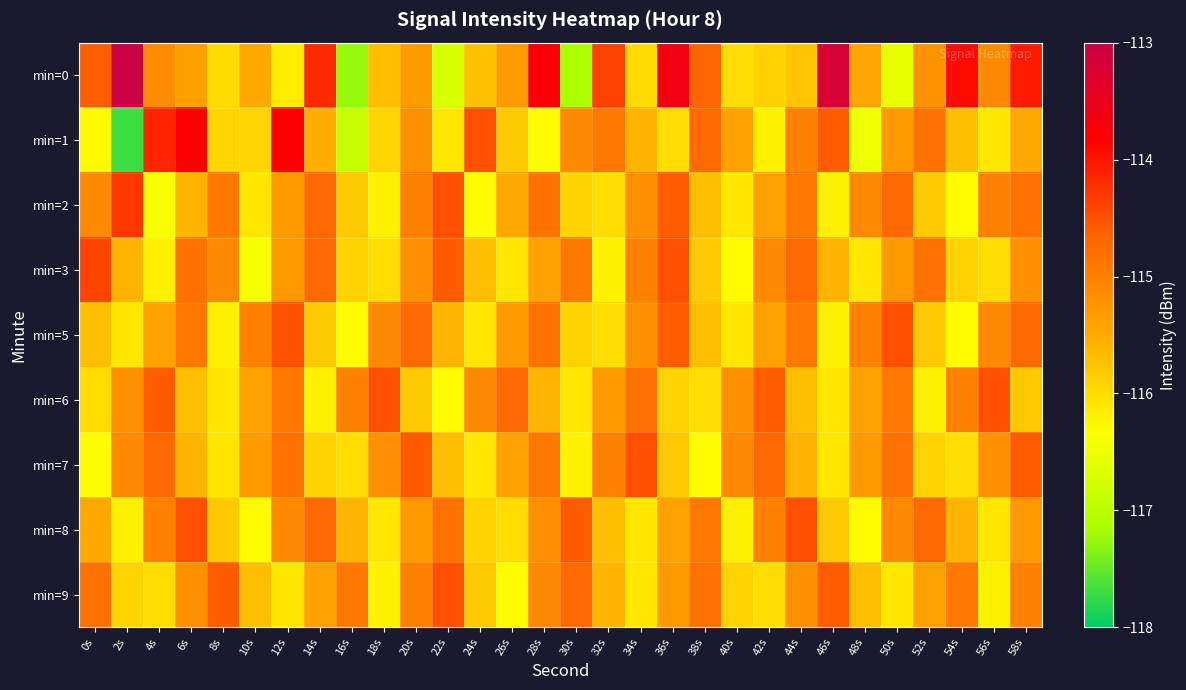

Reading left to right, list all the values displayed in this chart.

min=0: 0s=-114.6	2s=-113.0	4s=-115.1	6s=-115.4	8s=-116.0	10s=-115.5	12s=-116.2	14s=-114.2	16s=-117.3	18s=-115.7	20s=-115.3	22s=-116.7	24s=-115.7	26s=-115.3	28s=-113.8	30s=-117.1	32s=-114.4	34s=-116.0	36s=-113.6	38s=-114.7	40s=-116.0	42s=-115.9	44s=-115.8	46s=-113.2	48s=-115.4	50s=-116.6	52s=-115.2	54s=-113.9	56s=-115.1	58s=-114.1
min=1: 0s=-116.3	2s=-117.7	4s=-114.1	6s=-113.8	8s=-115.9	10s=-115.9	12s=-113.8	14s=-115.5	16s=-116.9	18s=-115.9	20s=-115.2	22s=-116.1	24s=-114.5	26s=-115.8	28s=-116.3	30s=-115.1	32s=-114.9	34s=-115.6	36s=-116.0	38s=-114.7	40s=-115.4	42s=-116.2	44s=-115.0	46s=-114.6	48s=-116.5	50s=-115.3	52s=-114.8	54s=-115.7	56s=-116.1	58s=-115.5
min=2: 0s=-115.1	2s=-114.3	4s=-116.4	6s=-115.6	8s=-114.9	10s=-116.1	12s=-115.3	14s=-114.7	16s=-115.8	18s=-116.2	20s=-115.0	22s=-114.5	24s=-116.3	26s=-115.5	28s=-114.8	30s=-115.9	32s=-116.0	34s=-115.2	36s=-114.6	38s=-115.7	40s=-116.1	42s=-115.4	44s=-114.9	46s=-116.2	48s=-115.1	50s=-114.7	52s=-115.8	54s=-116.3	56s=-115.0	58s=-114.8
min=3: 0s=-114.4	2s=-115.6	4s=-116.2	6s=-114.8	8s=-115.1	10s=-116.4	12s=-115.3	14s=-114.7	16s=-115.9	18s=-116.0	20s=-115.2	22s=-114.6	24s=-115.7	26s=-116.1	28s=-115.4	30s=-114.9	32s=-116.2	34s=-115.0	36s=-114.5	38s=-115.8	40s=-116.3	42s=-115.1	44s=-114.7	46s=-115.6	48s=-116.1	50s=-115.3	52s=-114.8	54s=-115.9	56s=-116.0	58s=-115.2
min=5: 0s=-115.7	2s=-116.1	4s=-115.4	6s=-114.9	8s=-116.2	10s=-115.0	12s=-114.5	14s=-115.8	16s=-116.3	18s=-115.1	20s=-114.7	22s=-115.6	24s=-116.1	26s=-115.3	28s=-114.8	30s=-115.9	32s=-116.0	34s=-115.2	36s=-114.6	38s=-115.7	40s=-116.1	42s=-115.4	44s=-114.9	46s=-116.2	48s=-115.0	50s=-114.5	52s=-115.8	54s=-116.3	56s=-115.1	58s=-114.7
min=6: 0s=-116.0	2s=-115.2	4s=-114.6	6s=-115.7	8s=-116.1	10s=-115.4	12s=-114.9	14s=-116.2	16s=-115.0	18s=-114.5	20s=-115.8	22s=-116.3	24s=-115.1	26s=-114.7	28s=-115.6	30s=-116.1	32s=-115.3	34s=-114.8	36s=-115.9	38s=-116.0	40s=-115.2	42s=-114.6	44s=-115.7	46s=-116.1	48s=-115.4	50s=-114.9	52s=-116.2	54s=-115.0	56s=-114.5	58s=-115.8
min=7: 0s=-116.3	2s=-115.1	4s=-114.7	6s=-115.6	8s=-116.1	10s=-115.3	12s=-114.8	14s=-115.9	16s=-116.0	18s=-115.2	20s=-114.6	22s=-115.7	24s=-116.1	26s=-115.4	28s=-114.9	30s=-116.2	32s=-115.0	34s=-114.5	36s=-115.8	38s=-116.3	40s=-115.1	42s=-114.7	44s=-115.6	46s=-116.1	48s=-115.3	50s=-114.8	52s=-115.9	54s=-116.0	56s=-115.2	58s=-114.6
min=8: 0s=-115.5	2s=-116.2	4s=-115.0	6s=-114.5	8s=-115.8	10s=-116.3	12s=-115.1	14s=-114.7	16s=-115.6	18s=-116.1	20s=-115.3	22s=-114.8	24s=-115.9	26s=-116.0	28s=-115.2	30s=-114.6	32s=-115.7	34s=-116.1	36s=-115.4	38s=-114.9	40s=-116.2	42s=-115.0	44s=-114.5	46s=-115.8	48s=-116.3	50s=-115.1	52s=-114.7	54s=-115.6	56s=-116.1	58s=-115.3
min=9: 0s=-114.8	2s=-115.9	4s=-116.0	6s=-115.2	8s=-114.6	10s=-115.7	12s=-116.1	14s=-115.4	16s=-114.9	18s=-116.2	20s=-115.0	22s=-114.5	24s=-115.8	26s=-116.3	28s=-115.1	30s=-114.7	32s=-115.6	34s=-116.1	36s=-115.3	38s=-114.8	40s=-115.9	42s=-116.0	44s=-115.2	46s=-114.6	48s=-115.7	50s=-116.1	52s=-115.4	54s=-114.9	56s=-116.2	58s=-115.0